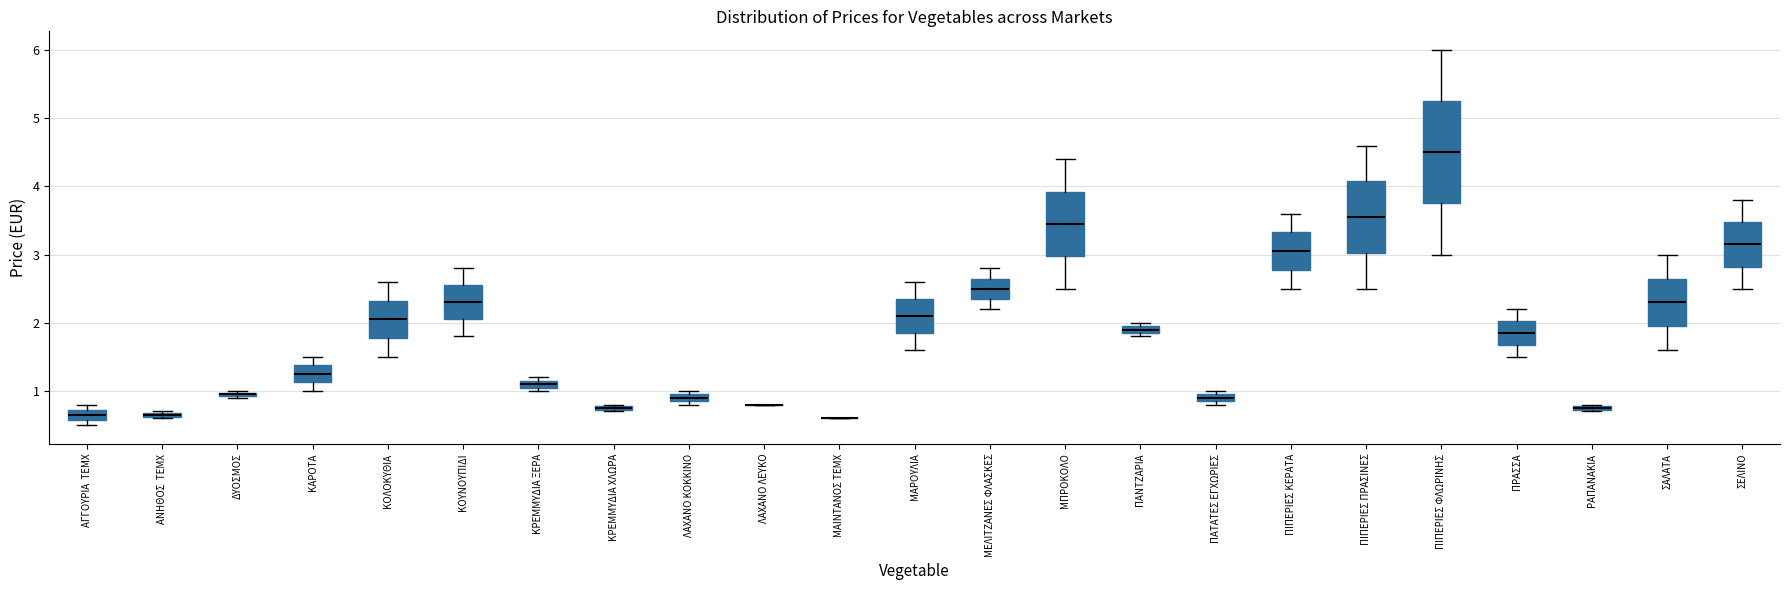

Where does the upper whisker of the box for ΠΙΠΕΡΙΕΣ ΚΕΡΑΤΑ end on the y-axis? The values are not printed on the chart, so give them approximately, as read against the axis.

3.6